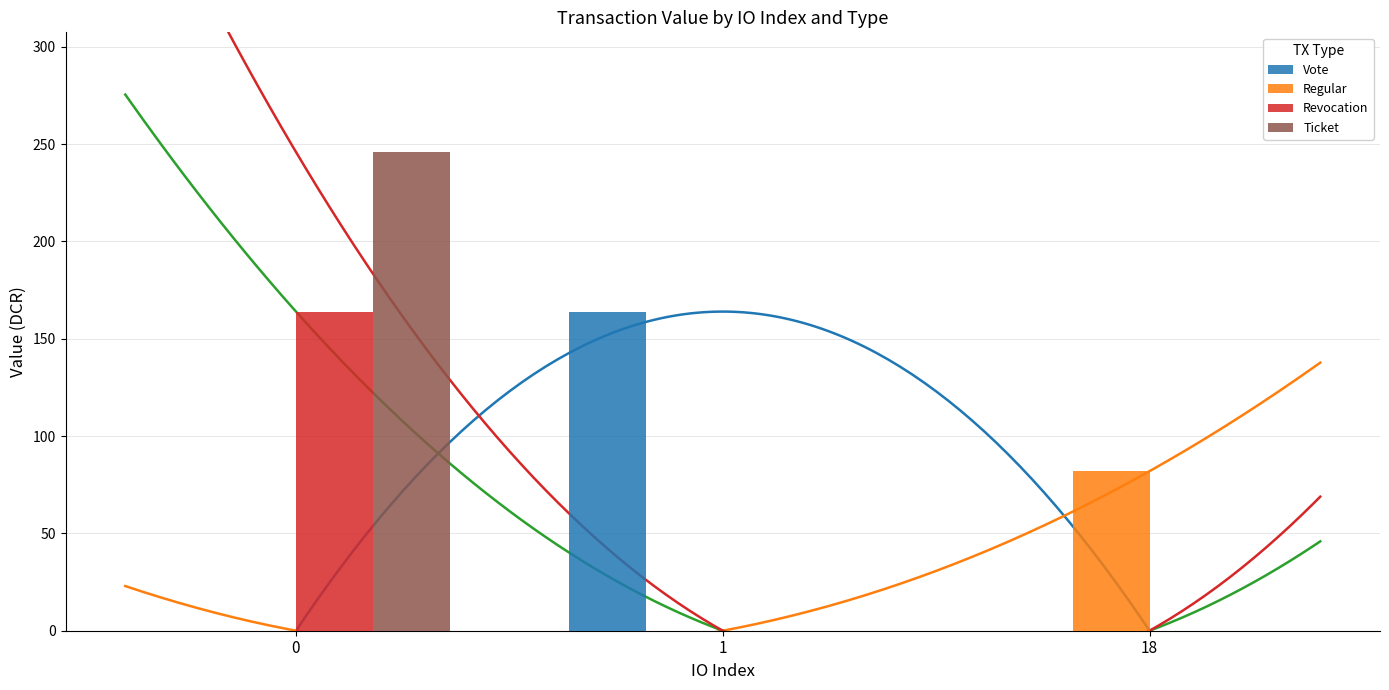

Reading left to right, extract all data points from this chart.

Vote: 0.0	164.0	0.0
Regular: 0.0	0.0	82.0
Revocation: 164.0	0.0	0.0
Ticket: 245.9	0.0	0.0